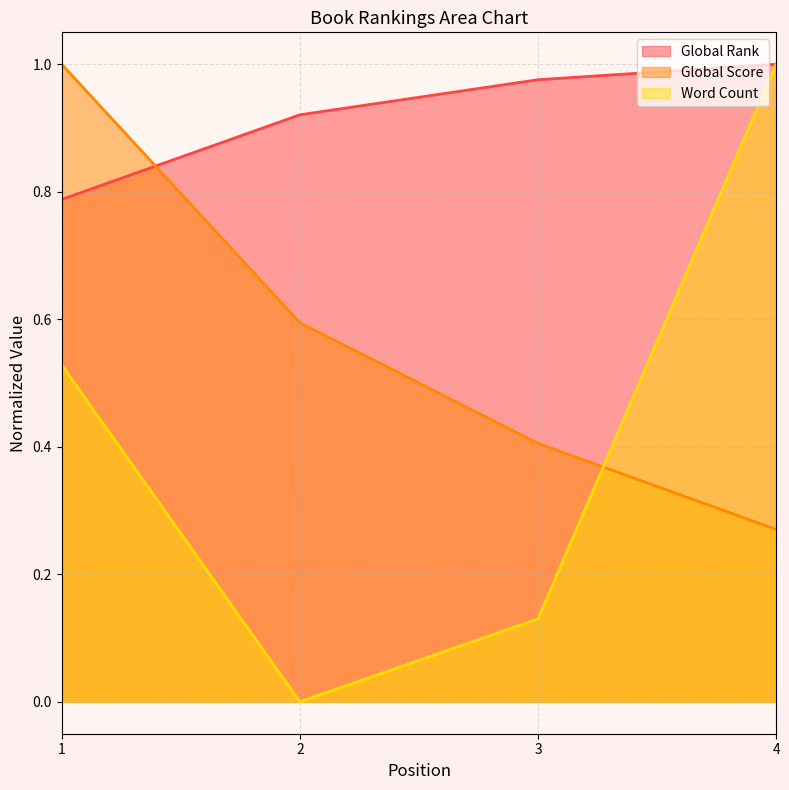

What is the difference between the Global Score values at 3 and 2?

0.2